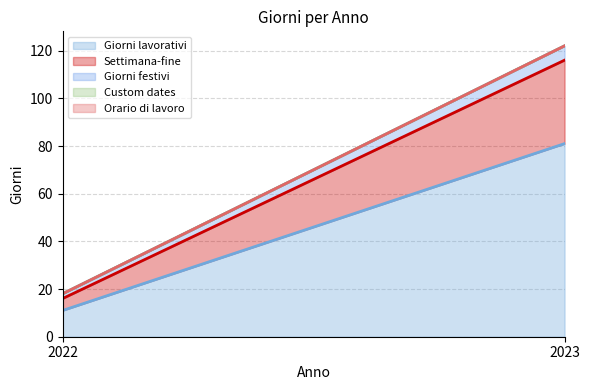

Count the Giorni festivi values in the range 2 to 6.

2